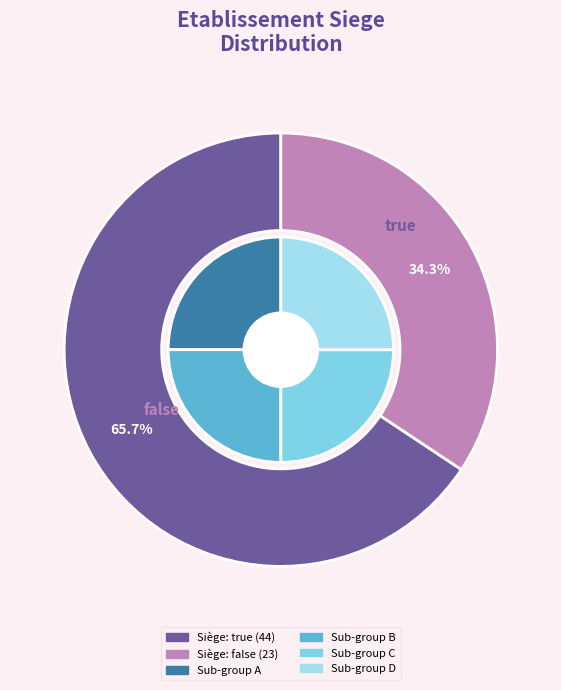

Between true and false, which is larger?

true